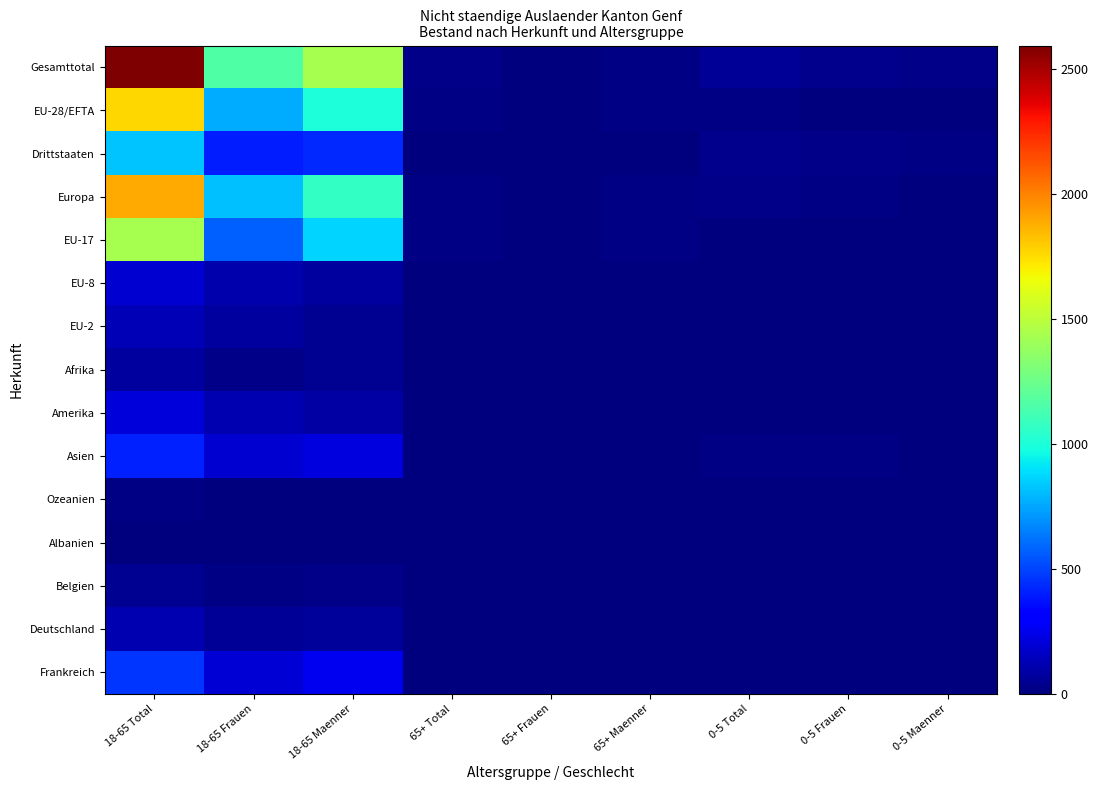

List the series in order of their peak value, lowest first.

Albanien, Ozeanien, Belgien, Afrika, Deutschland, EU-2, EU-8, Amerika, Asien, Frankreich, Drittstaaten, EU-17, EU-28/EFTA, Europa, Gesamttotal